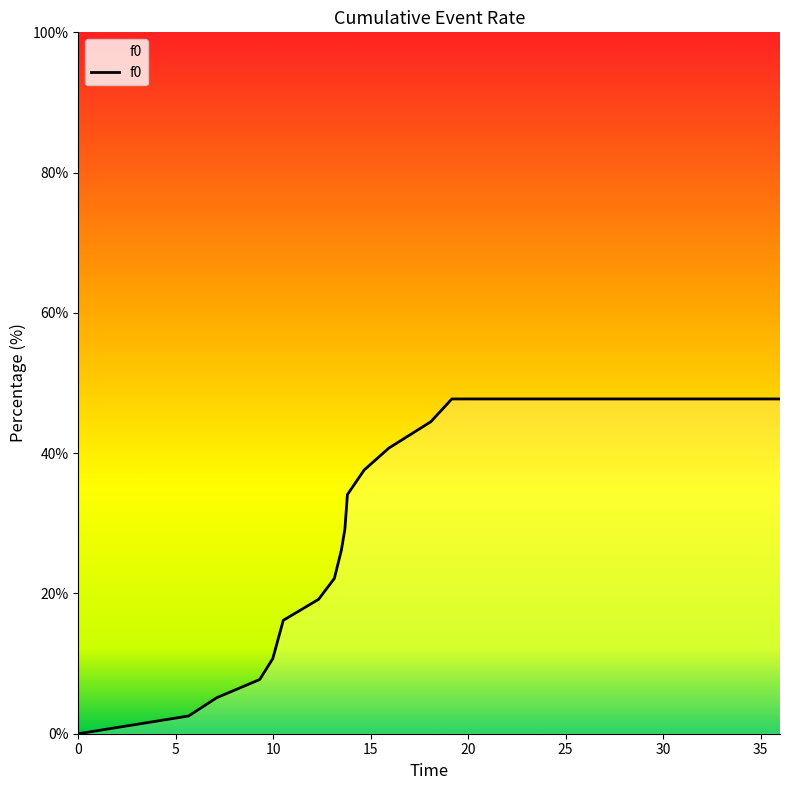

What is the maximum value shown in the chart?

47.7